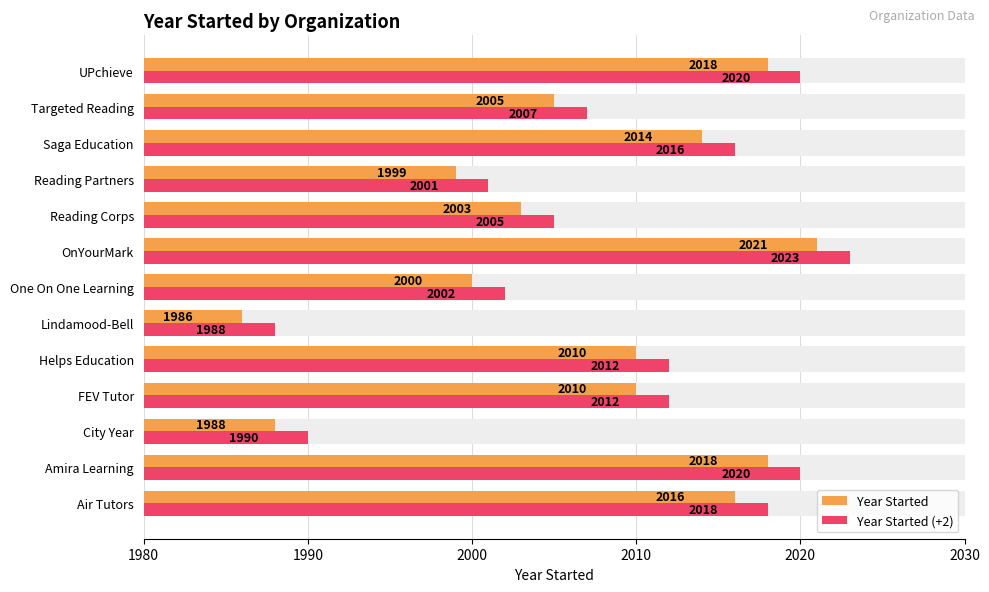

List the series in order of their peak value, highest first.

Year Started (+2), Year Started